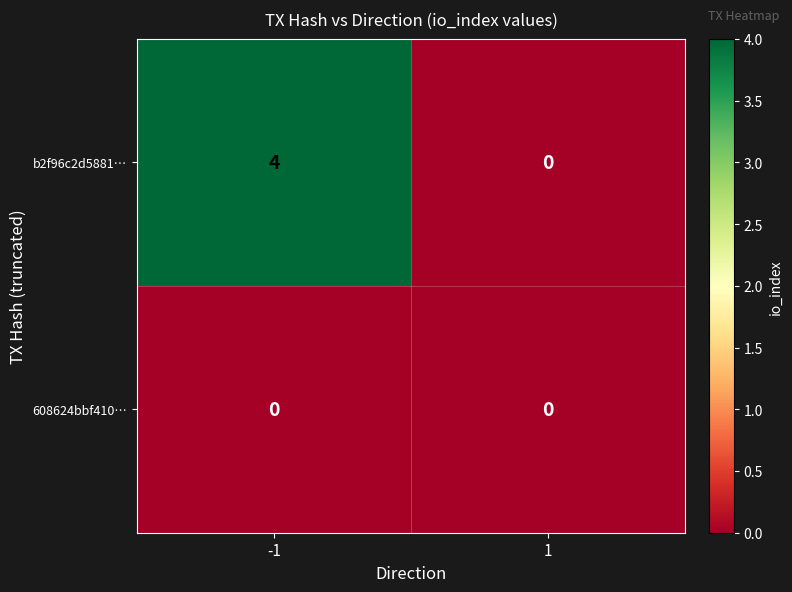

Which series has the largest total across all categories?

b2f96c2d5881…